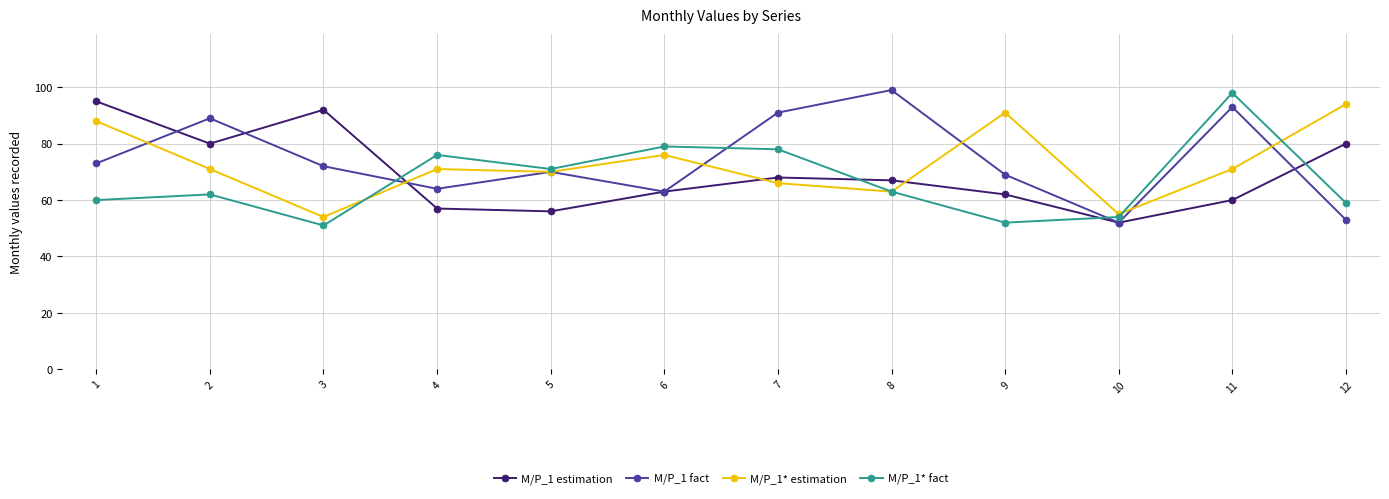

List the series in order of their overall mean, highest first.

M/P_1 fact, M/P_1* estimation, M/P_1 estimation, M/P_1* fact